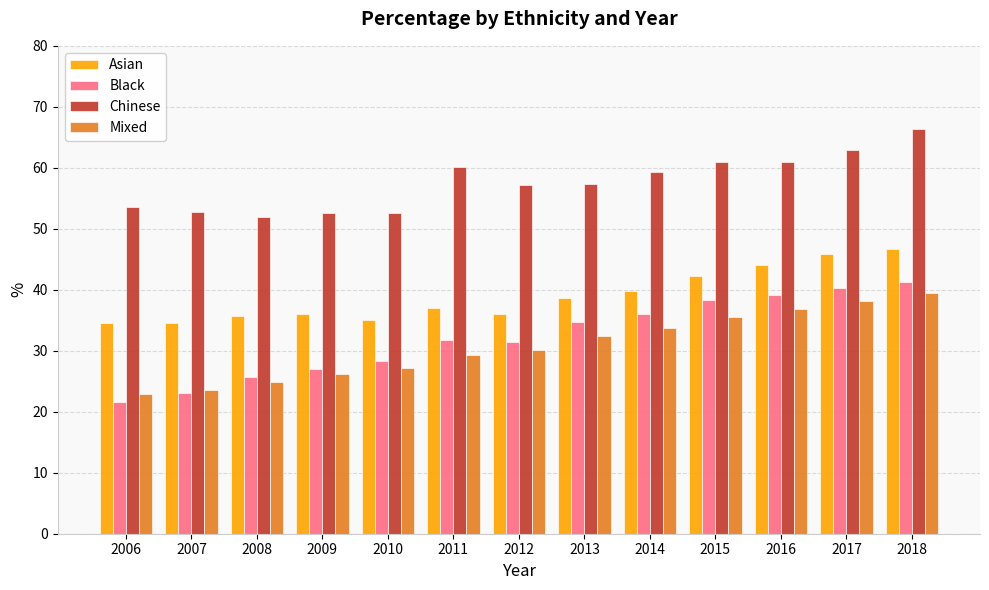

What is the value of the Chinese bar at the 11th from the left?

60.9